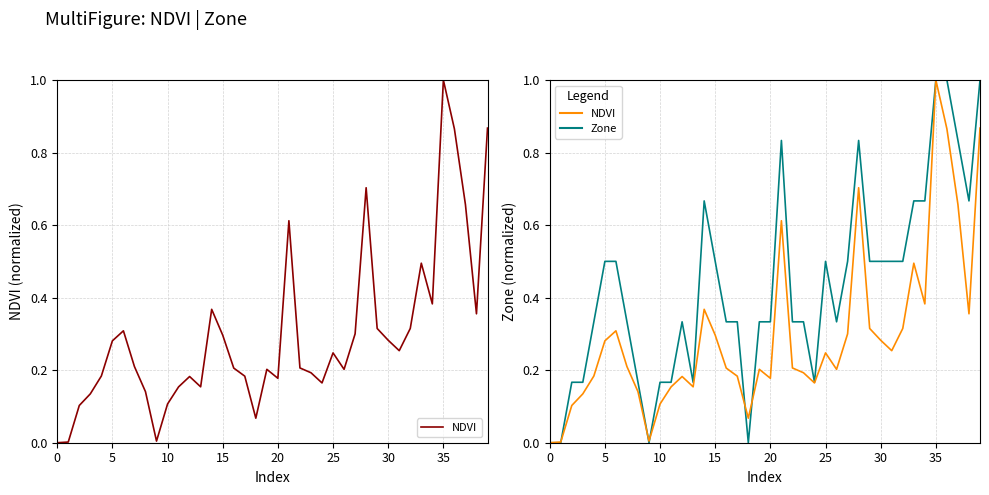

How many values in NDVI are above zero?

39